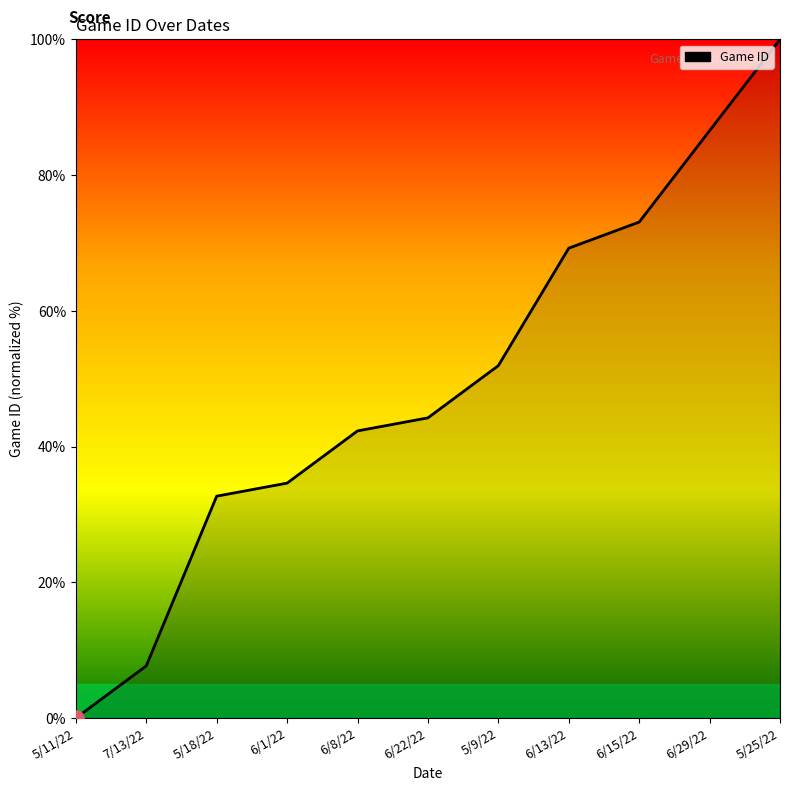

Which has a higher value, 6/15/22 or 6/22/22?

6/15/22